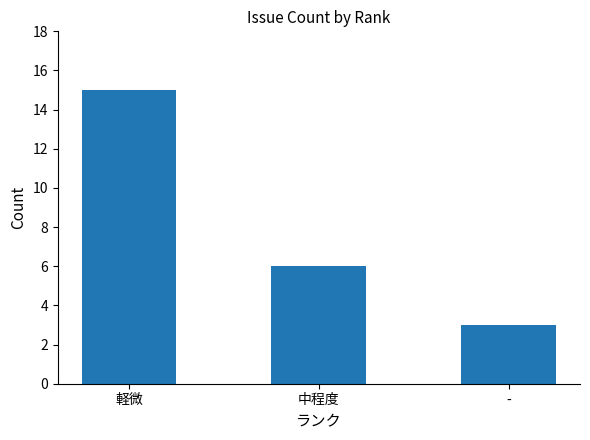

How many values are below 6?

1